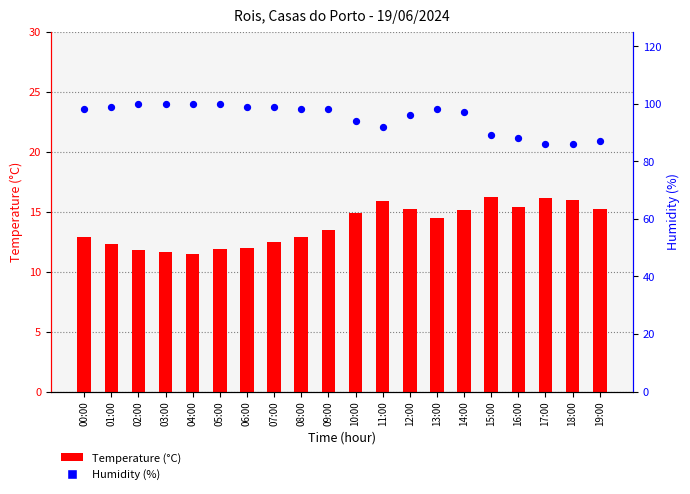

What are all the series names shown in the legend?

Temperature (°C), Humidity (%)